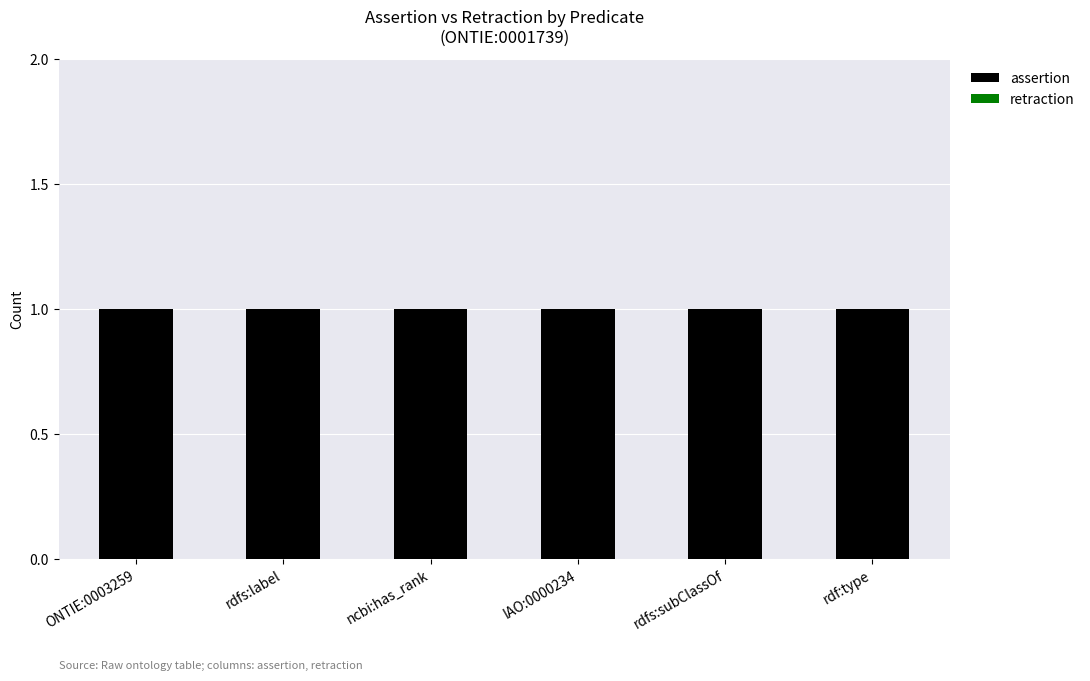

How many bars are there in each group?

2